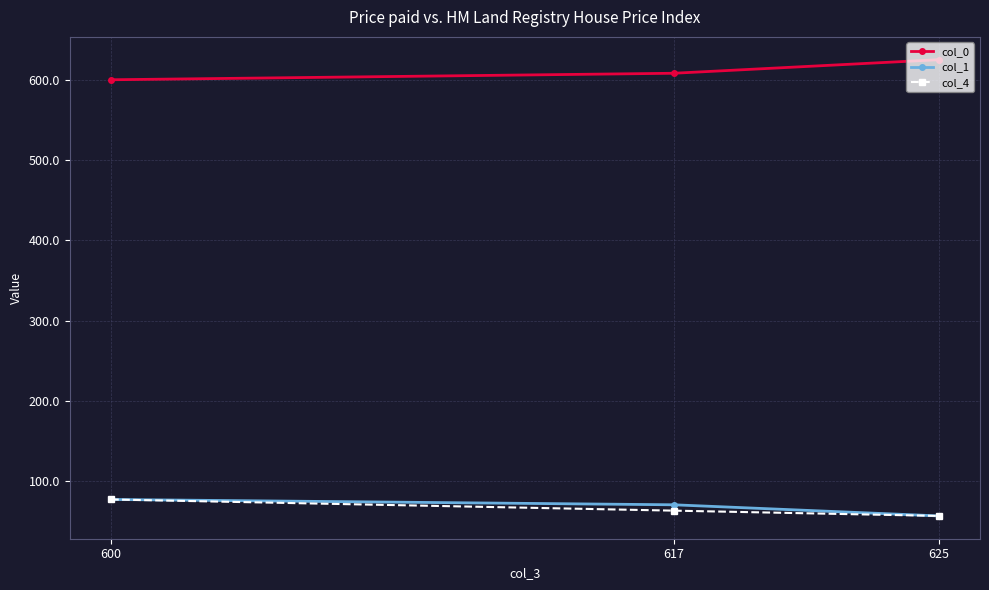

What are all the series names shown in the legend?

col_0, col_1, col_4